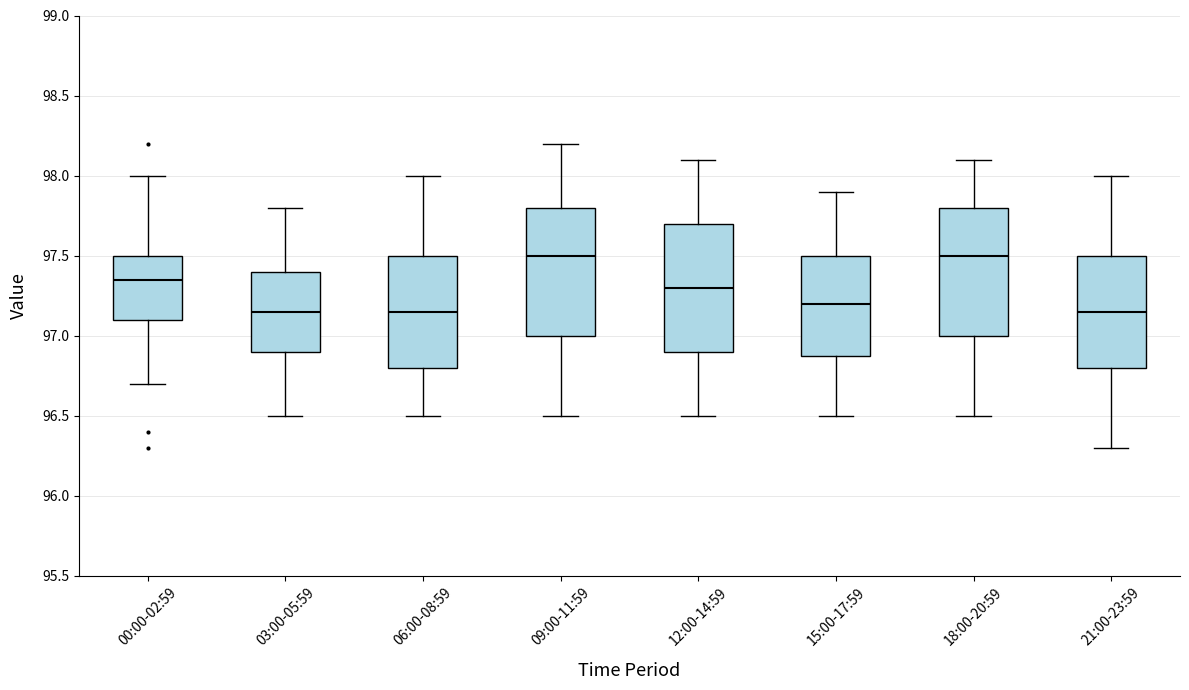

Reading left to right, read every box against the y-axis: the position of its median line, the range the box covers, and the ends of its whiskers. The values are not printed on the chart, so give them approximately, as read against the axis.

00:00-02:59: median 97.35, box 97.10 to 97.50, whiskers 96.70 to 98.00
03:00-05:59: median 97.15, box 96.90 to 97.40, whiskers 96.50 to 97.80
06:00-08:59: median 97.15, box 96.80 to 97.50, whiskers 96.50 to 98.00
09:00-11:59: median 97.50, box 97.00 to 97.80, whiskers 96.50 to 98.20
12:00-14:59: median 97.30, box 96.90 to 97.70, whiskers 96.50 to 98.10
15:00-17:59: median 97.20, box 96.90 to 97.50, whiskers 96.50 to 97.90
18:00-20:59: median 97.50, box 97.00 to 97.80, whiskers 96.50 to 98.10
21:00-23:59: median 97.15, box 96.80 to 97.50, whiskers 96.30 to 98.00